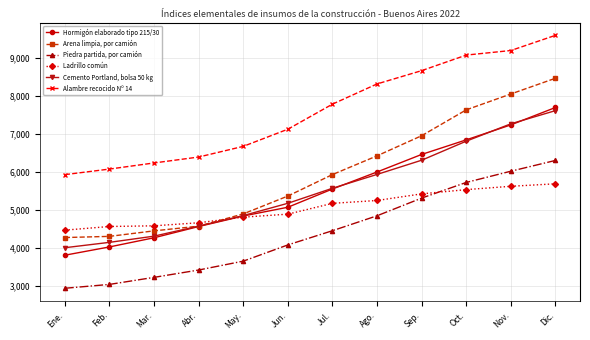

True or false: Ladrillo común and Alambre recocido Nº 14 intersect in this chart.

False